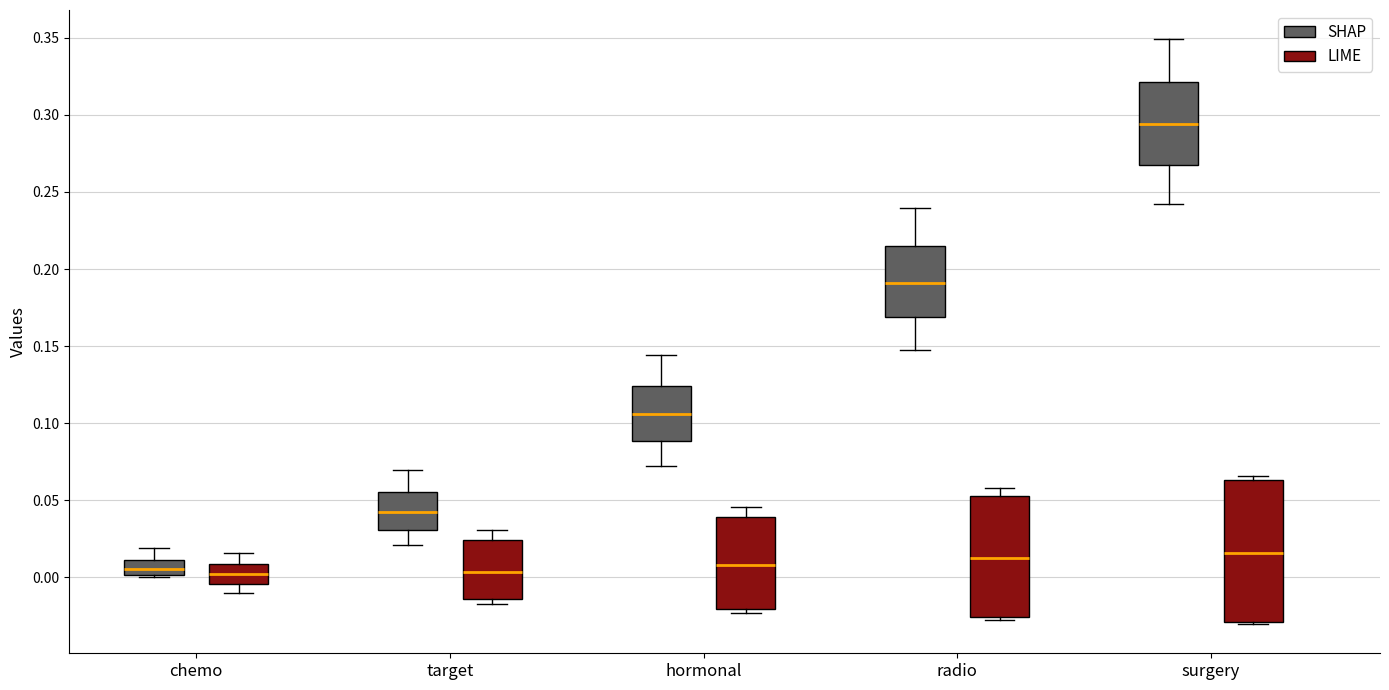

Reading left to right, transcribe this box plot: for each box, give where its median line is, the range the box spans, and where its two whiskers end, as read against the y-axis. The values are not printed on the chart, so give them approximately, as read against the axis.

chemo (SHAP): median 0.005, box 0.000 to 0.010, whiskers 0.000 to 0.020
chemo (LIME): median 0.000, box -0.005 to 0.010, whiskers -0.010 to 0.015
target (SHAP): median 0.040, box 0.030 to 0.055, whiskers 0.020 to 0.070
target (LIME): median 0.005, box -0.015 to 0.025, whiskers -0.015 (just below the box's lower edge) to 0.030
hormonal (SHAP): median 0.105, box 0.090 to 0.125, whiskers 0.070 to 0.145
hormonal (LIME): median 0.010, box -0.020 to 0.040, whiskers -0.025 to 0.045
radio (SHAP): median 0.190, box 0.170 to 0.215, whiskers 0.150 to 0.240
radio (LIME): median 0.010, box -0.025 to 0.055, whiskers -0.025 (just below the box's lower edge) to 0.060
surgery (SHAP): median 0.295, box 0.270 to 0.320, whiskers 0.240 to 0.350
surgery (LIME): median 0.015, box -0.030 to 0.065, whiskers -0.030 to 0.065 (just above the box's upper edge)